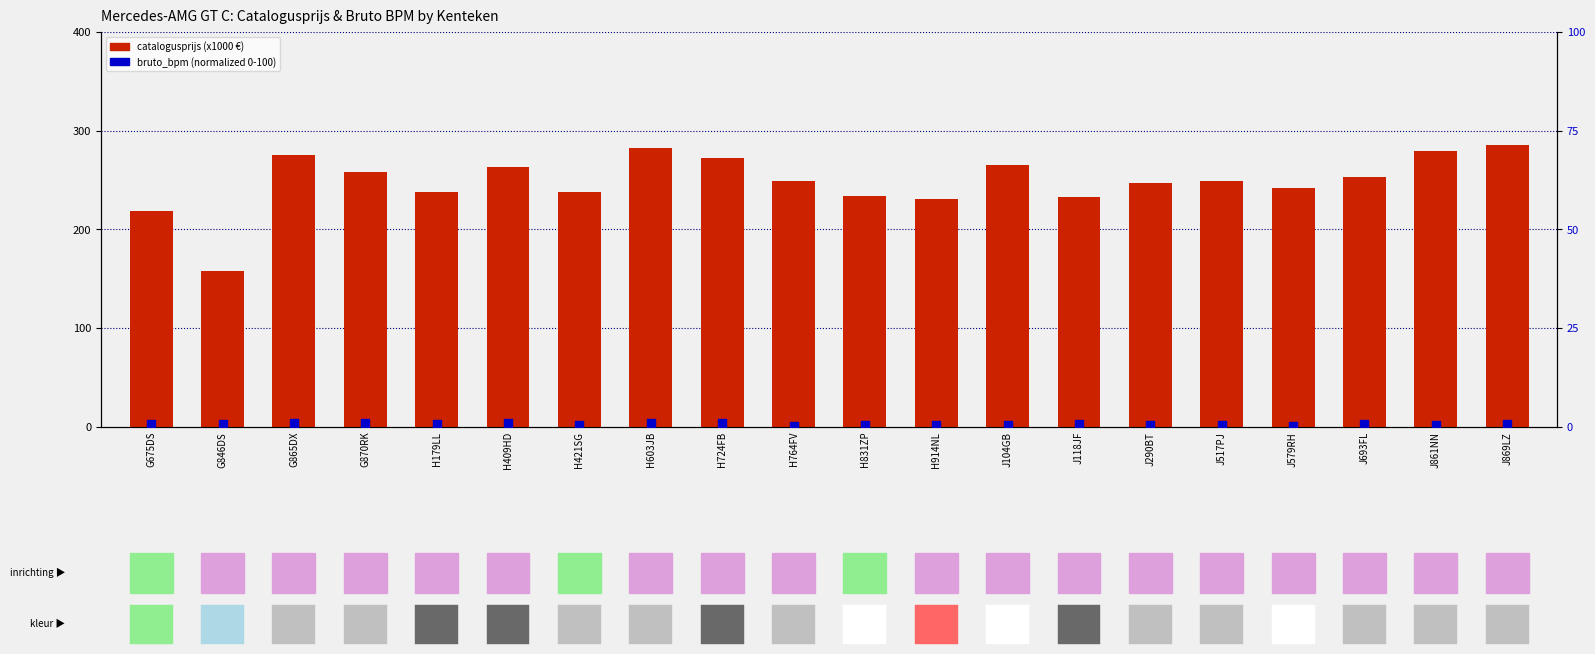

Which series contains the highest Y value?

catalogusprijs (x1000 €)